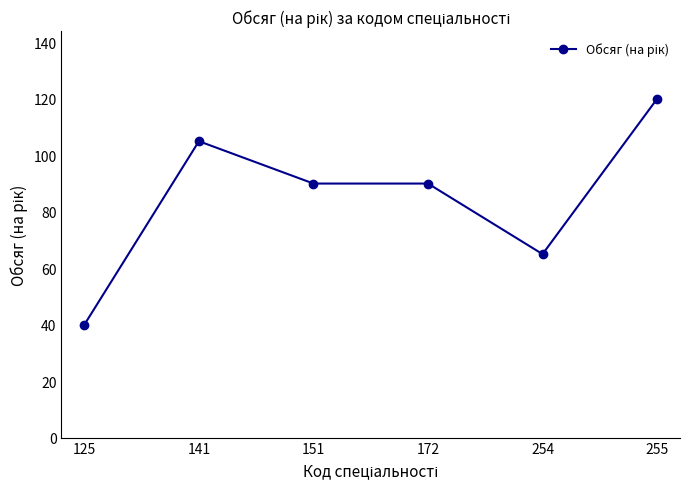

Between 125 and 254, which is larger?

254